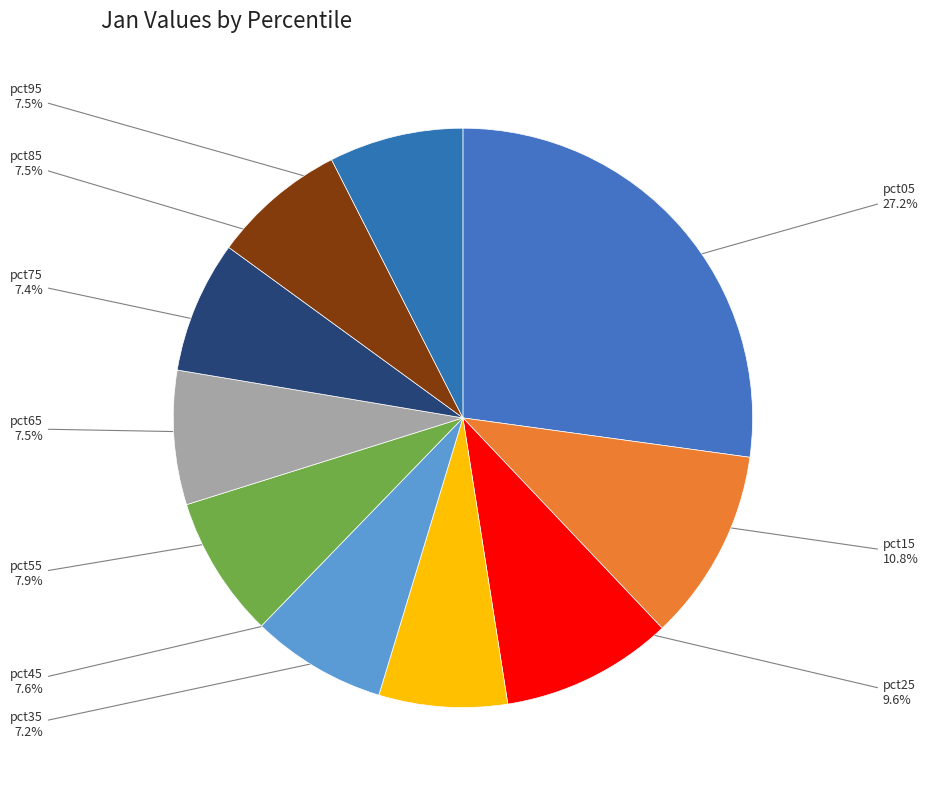

Is there a majority slice in this chart?

No